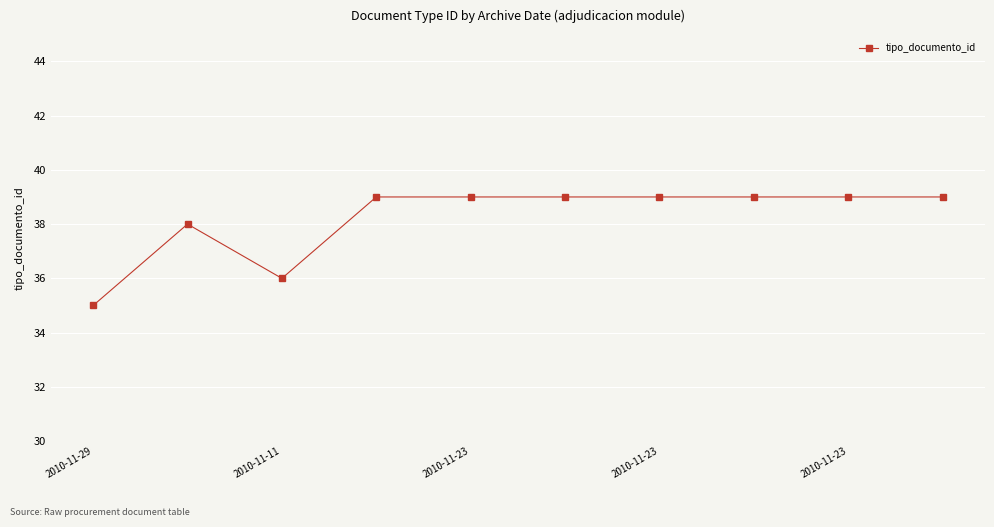

What is the difference between the second highest and minimum values?

4